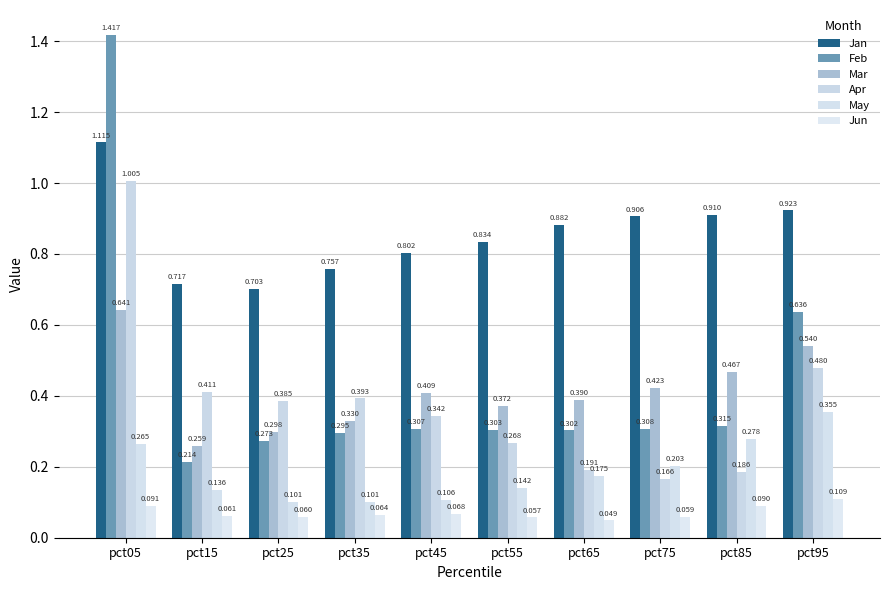

What is the sum of all May values?

1.9